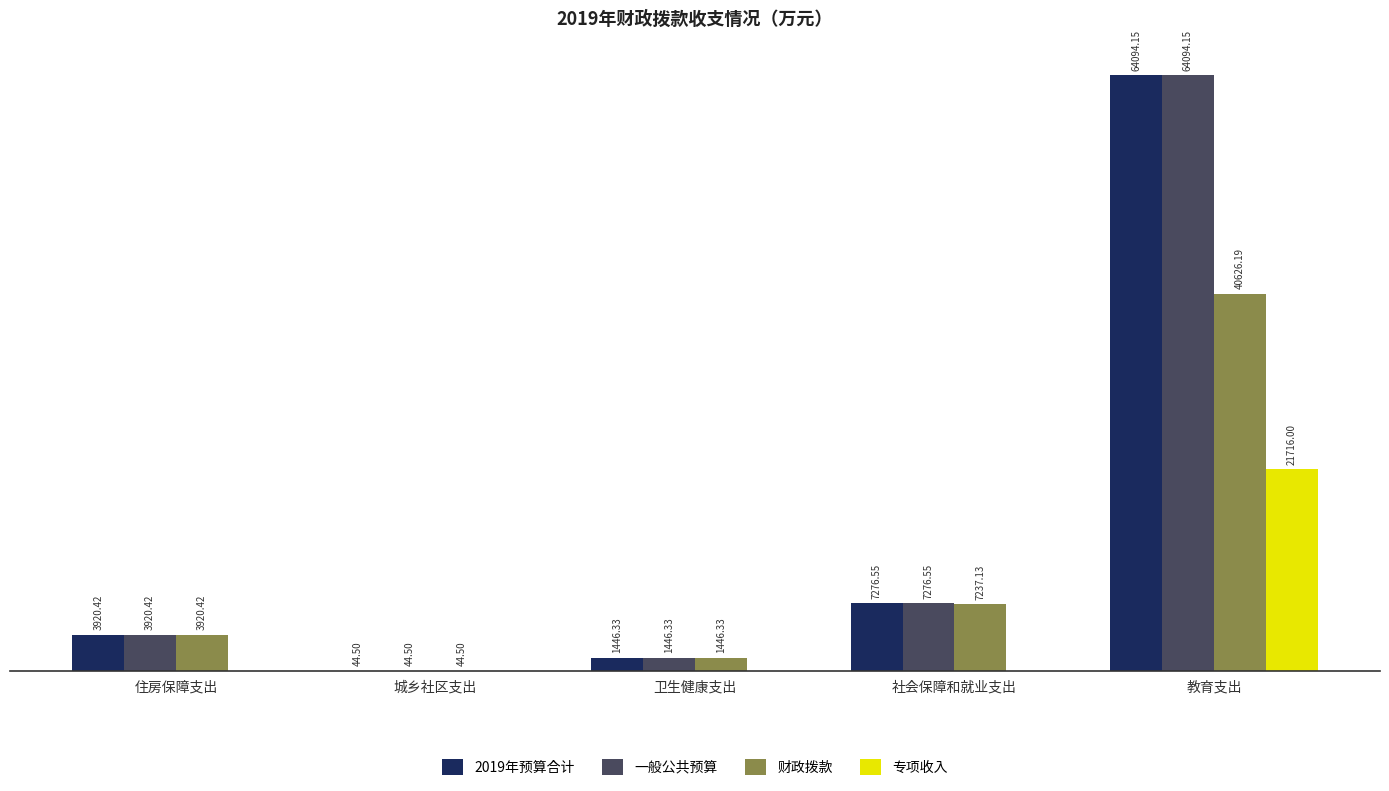

Is the value of 2019年预算合计 at 住房保障支出 greater than the value of 专项收入 at 城乡社区支出?

Yes